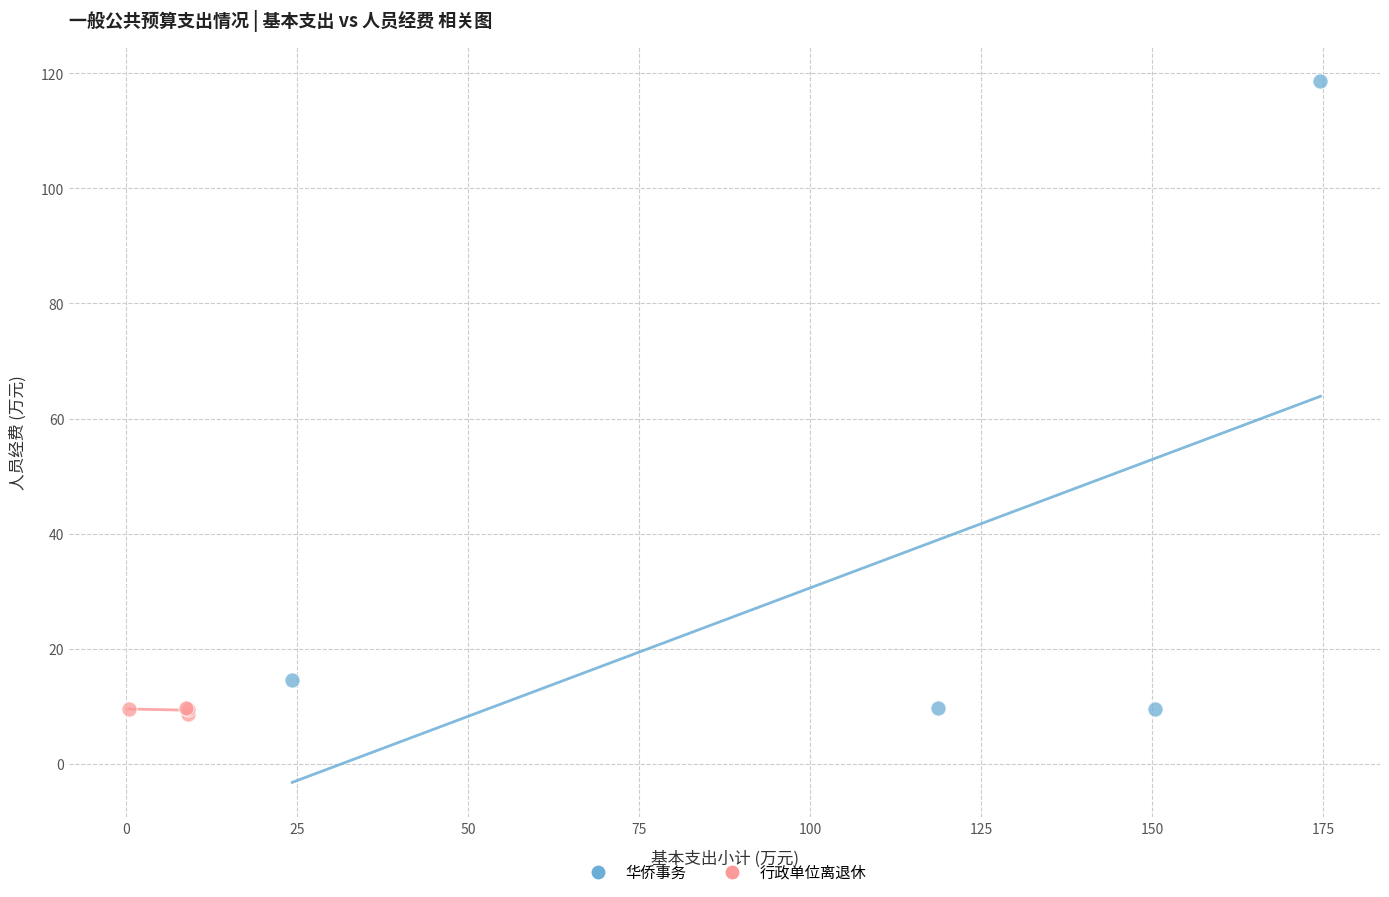

What are all the series names shown in the legend?

华侨事务, 行政单位离退休